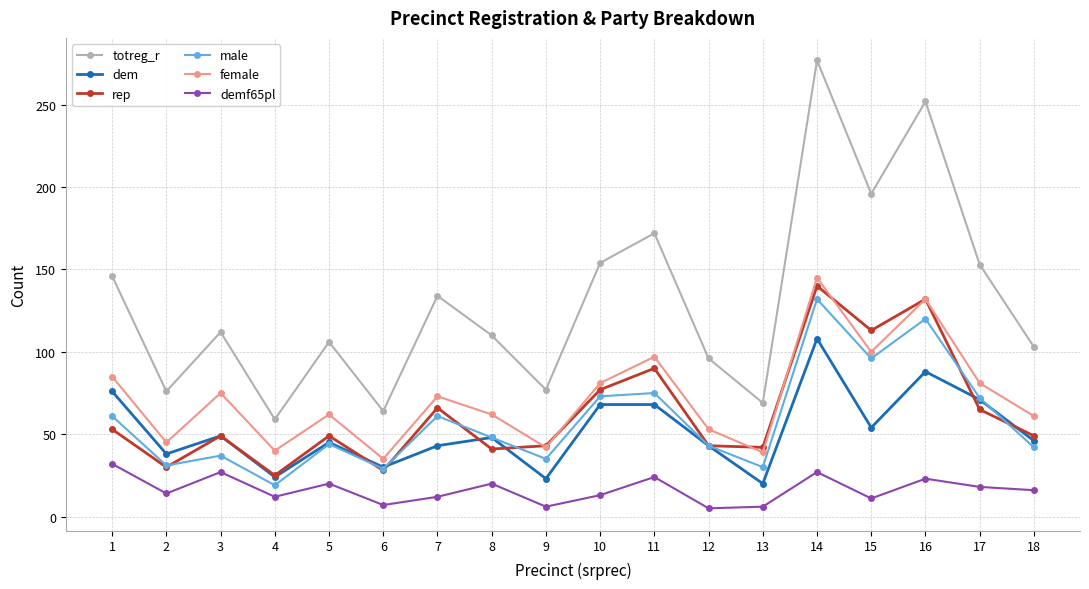

What is the average value of the female series?

73